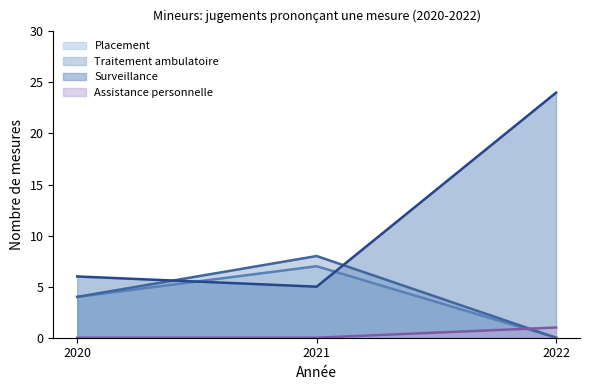

What is the value of the Traitement ambulatoire point at the 1st from the left?

4